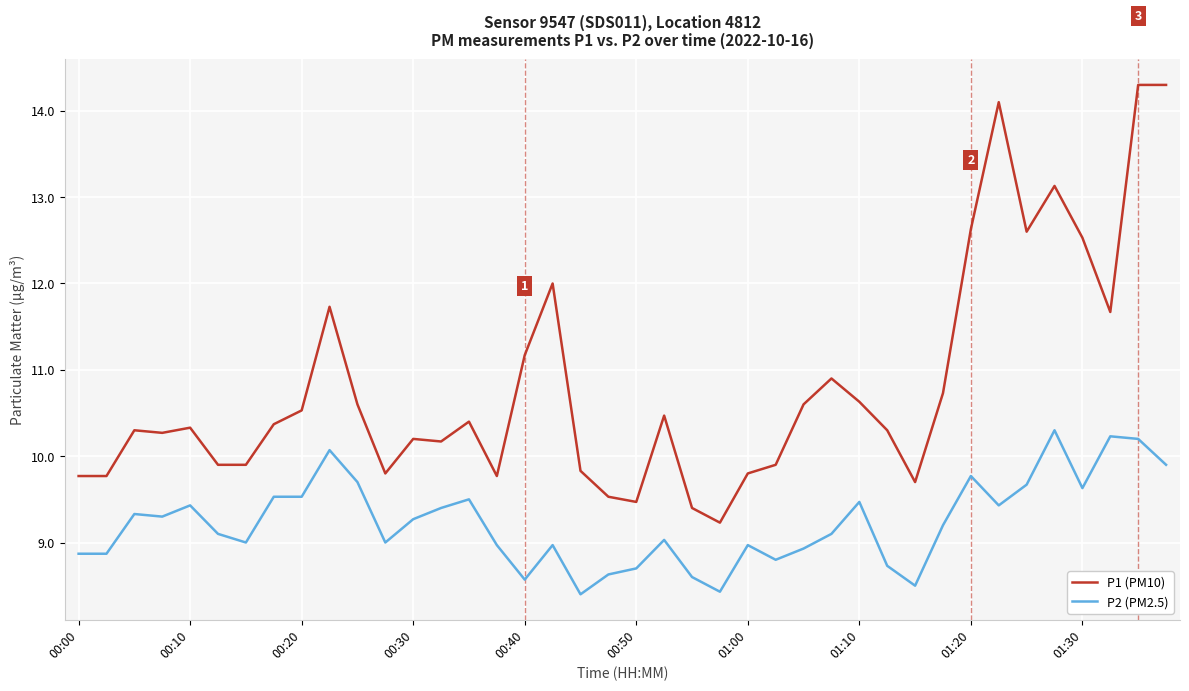

List the series in order of their peak value, lowest first.

P2 (PM2.5), P1 (PM10)